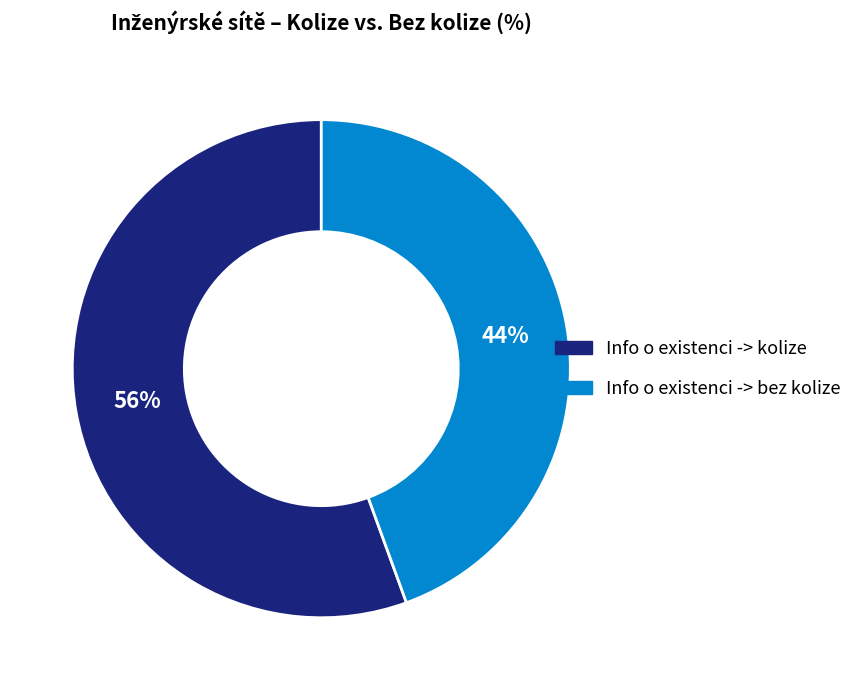

Do Info o existenci -> kolize and Info o existenci -> bez kolize together represent more than half of the pie?

Yes